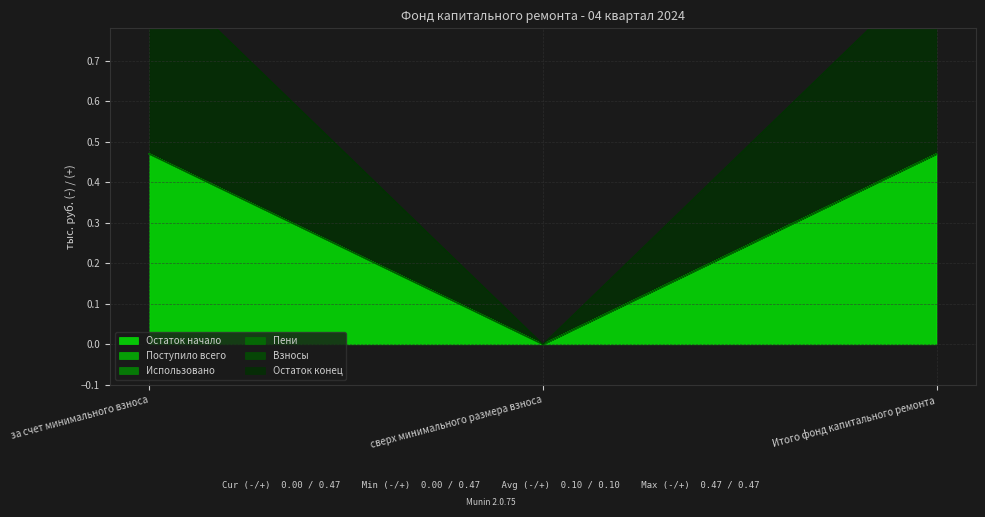

What is the total value across all series at за счет минимального взноса?

0.9